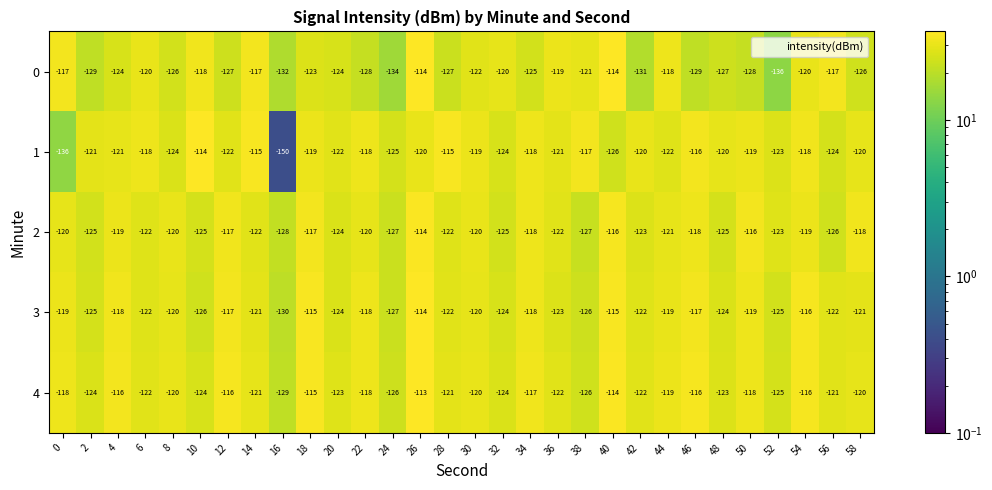

At which label does 4 reach its peak?

26